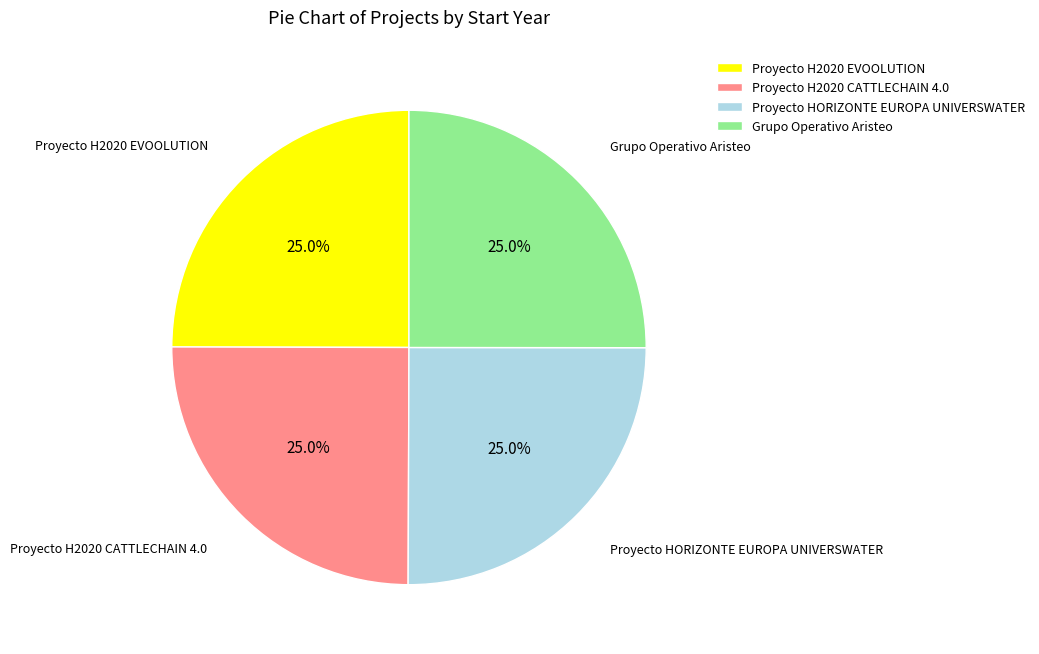

What percentage is the Proyecto H2020 CATTLECHAIN 4.0 slice, to the nearest percent?

25%